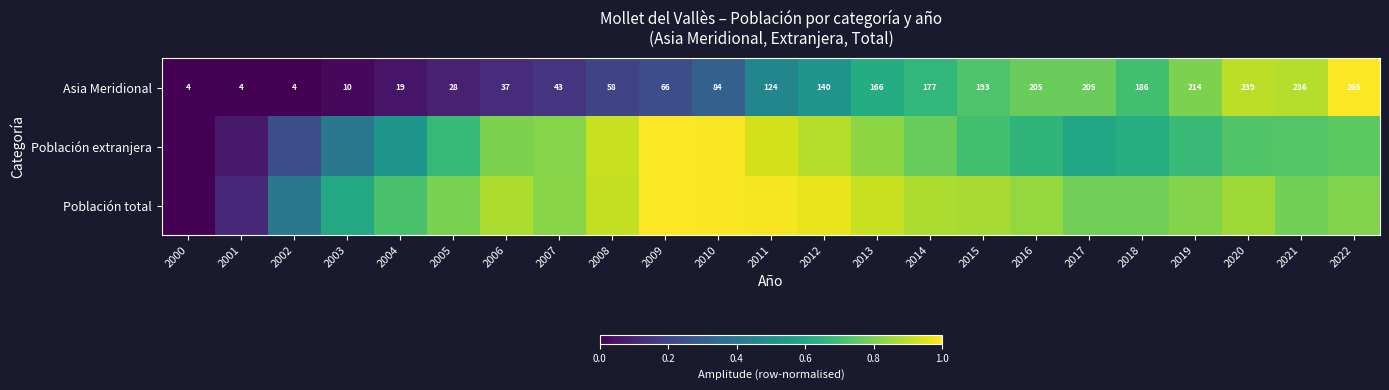

What is the average value of the Población total series?

0.8